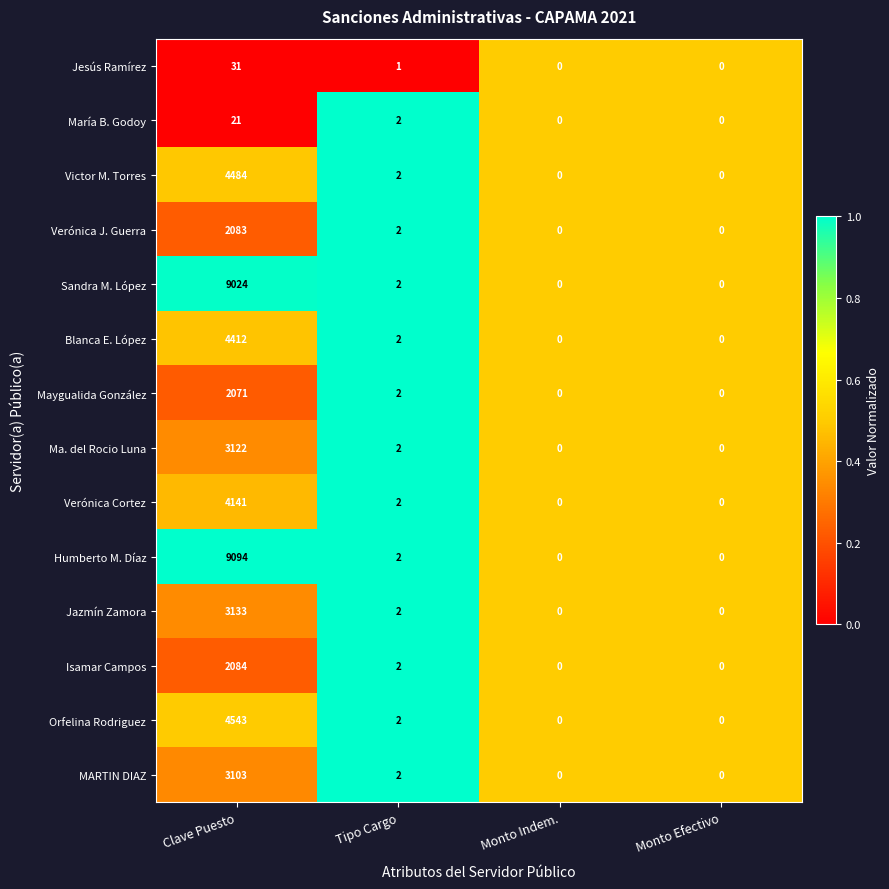

What is the average value of the Verónica Cortez series?

1036